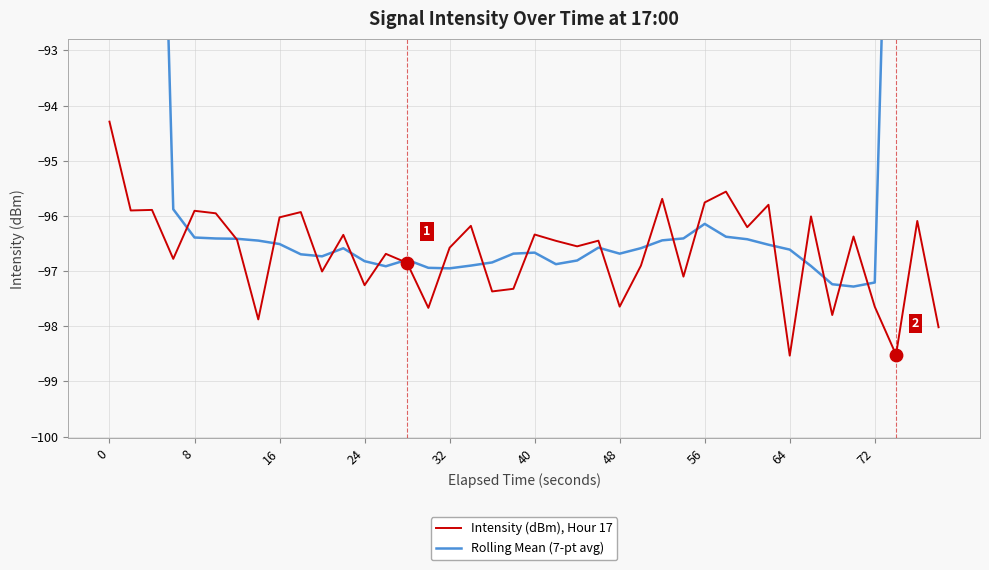

The value of Intensity (dBm), Hour 17 at 64 is -40.8. True or false?

False